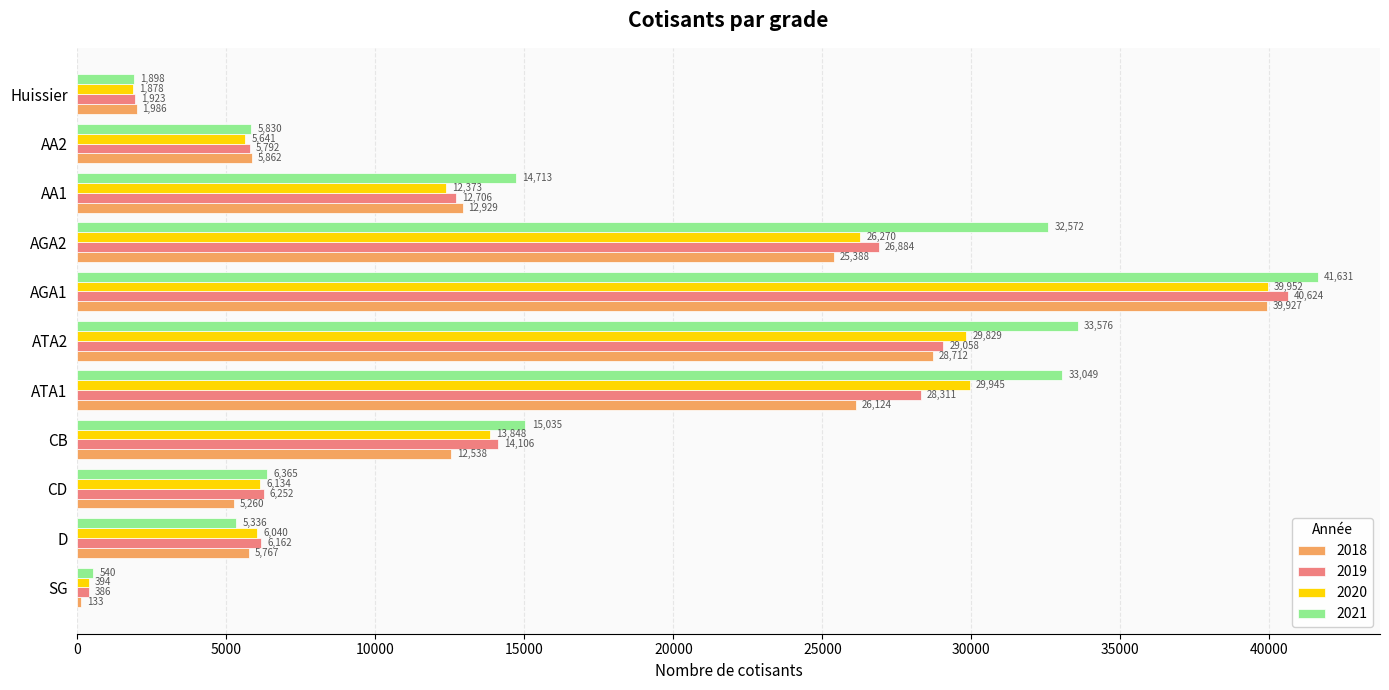

At which label does 2020 reach its peak?

AGA1